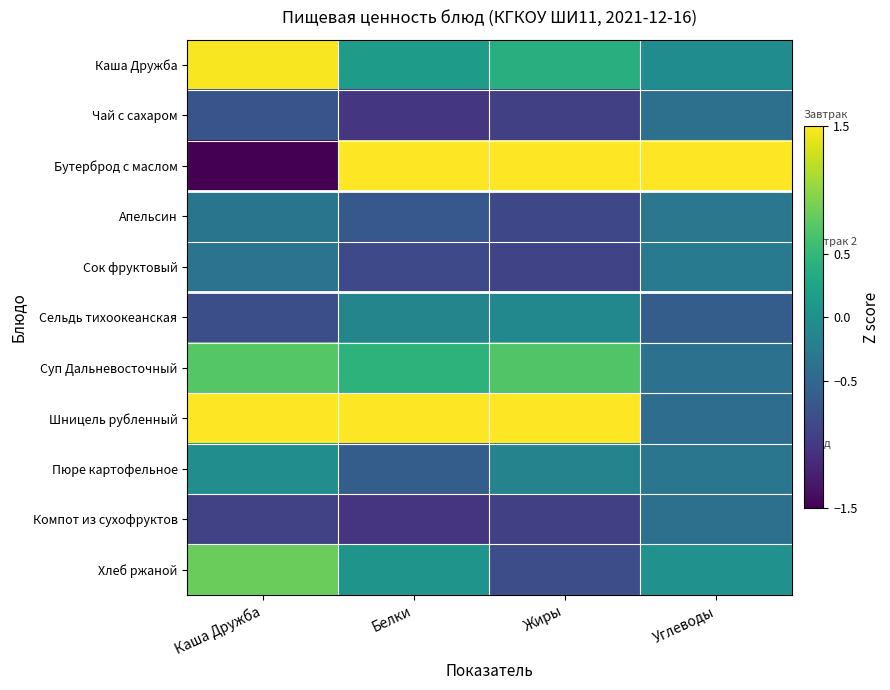

Which series changed the most between Белки and Жиры?

Хлеб ржаной